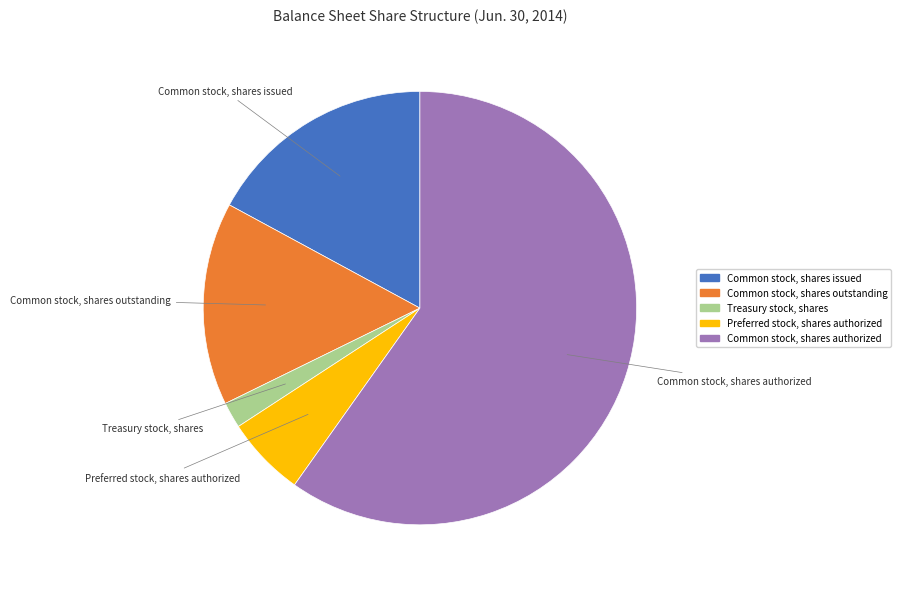

What is the smallest slice in the pie chart?

Treasury stock, shares